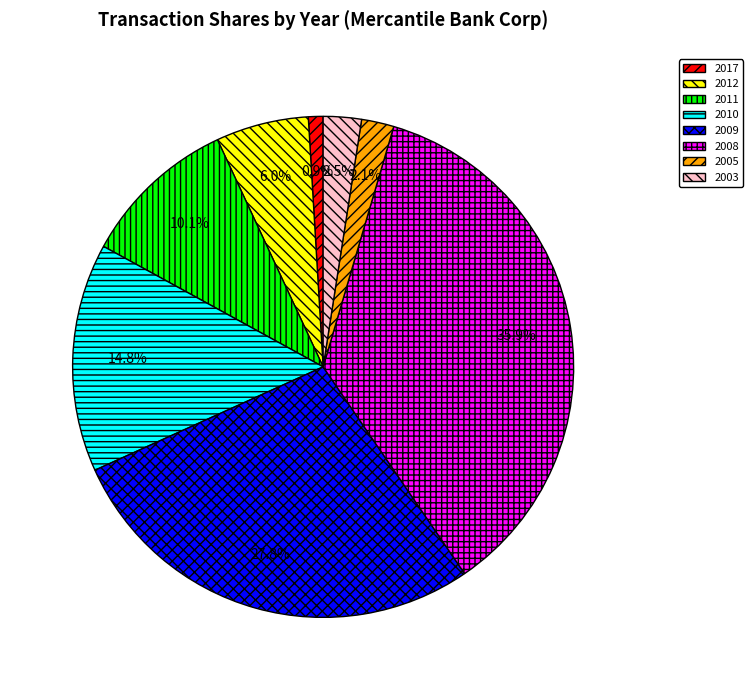

Is there any slice that represents more than half of the pie?

No